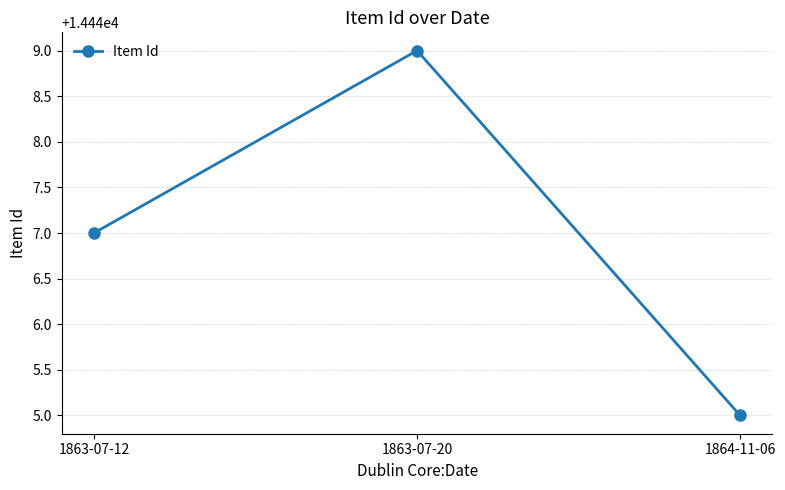

What is the label of the 1st point from the right?

1864-11-06